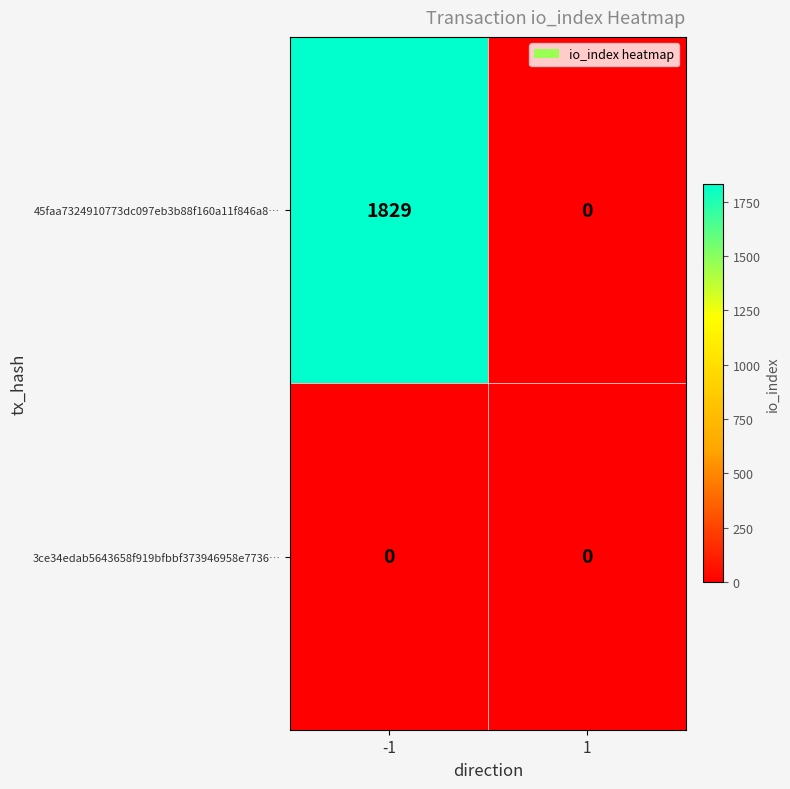

List the series in order of their peak value, highest first.

45faa7324910773dc097eb3b88f160a11f846a8…, 3ce34edab5643658f919bfbbf373946958e7736…